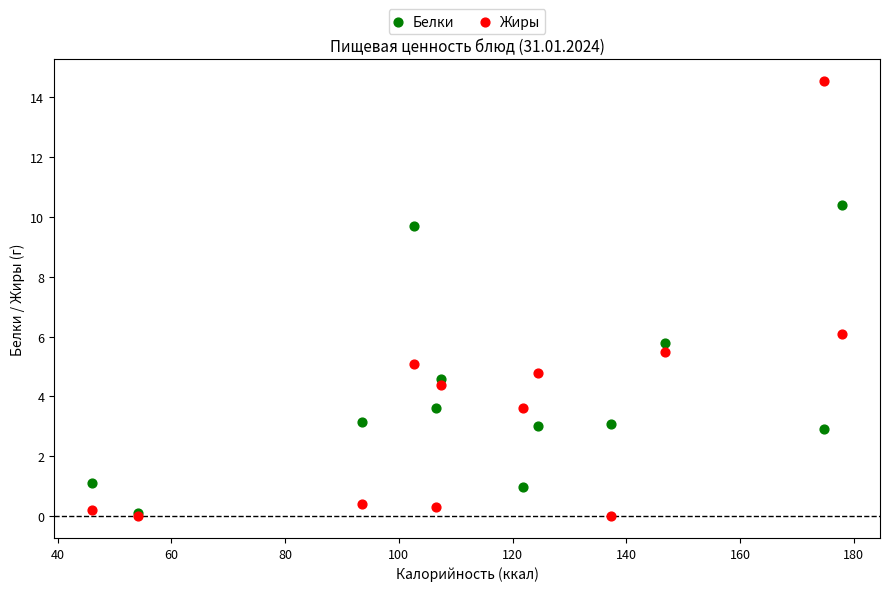

Across all series, what Y value is closest to 7?

6.1